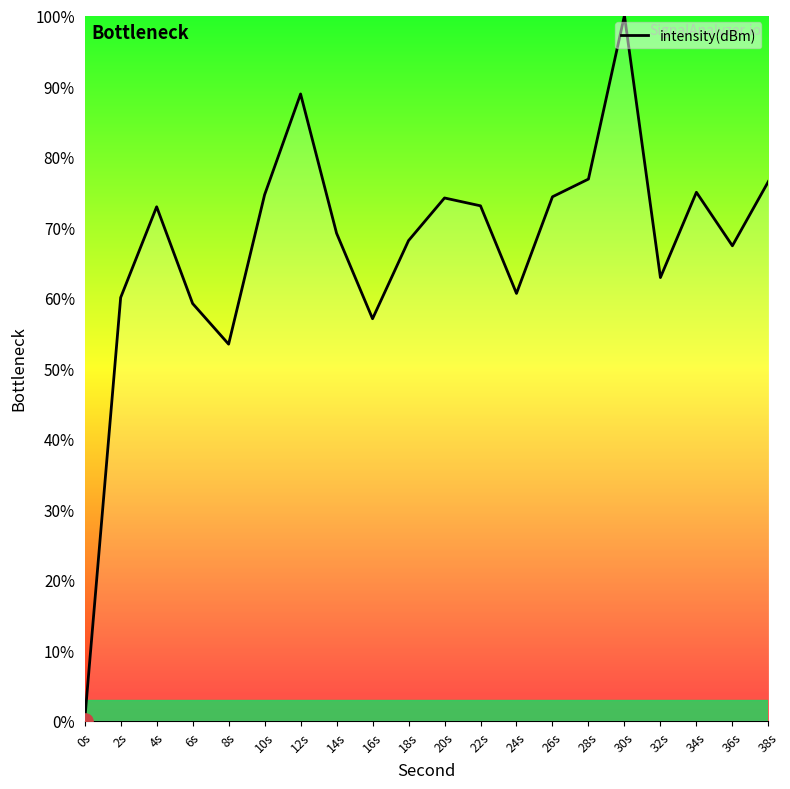

What is the change in value from 0s to 26s?

+74.3